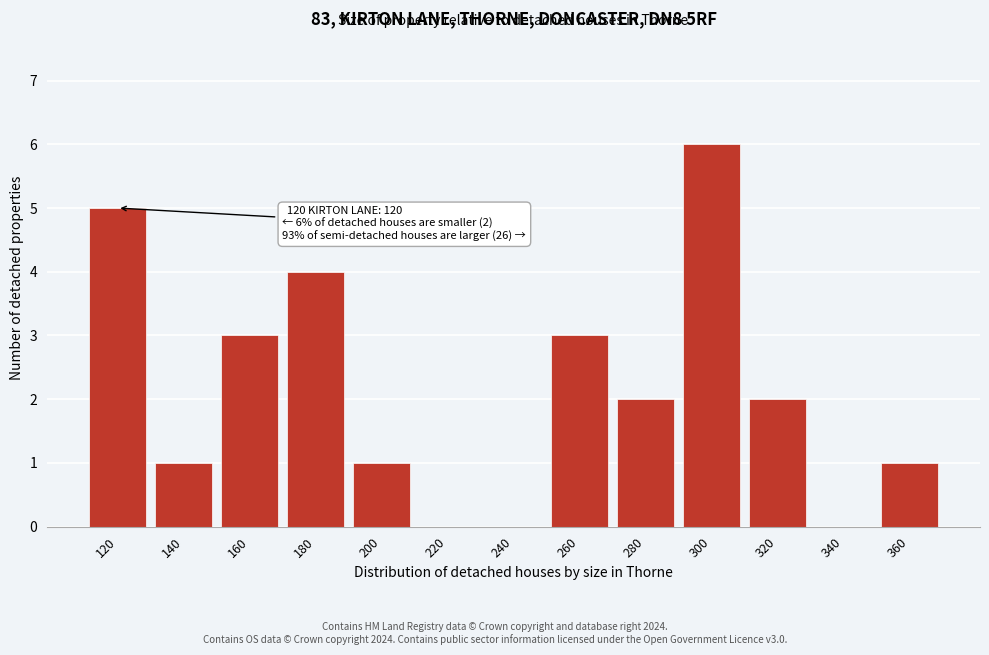

Reading right to left, what are all the values shown in this chart?

360=1	340=0	320=2	300=6	280=2	260=3	240=0	220=0	200=1	180=4	160=3	140=1	120=5